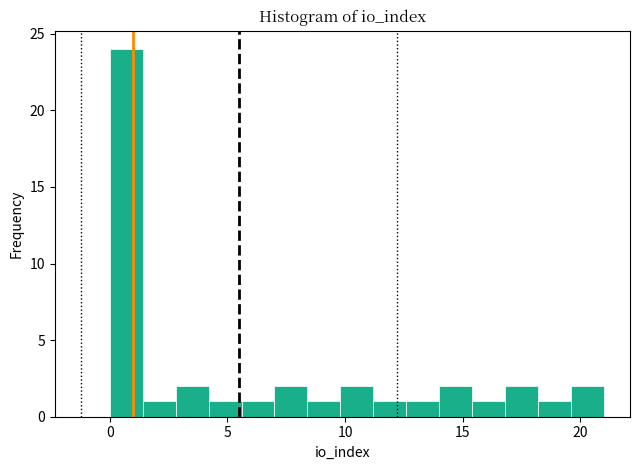

Around what value on the x-axis is the tallest bar? Give the approximate position of its centre, as read against the axis.

0.5